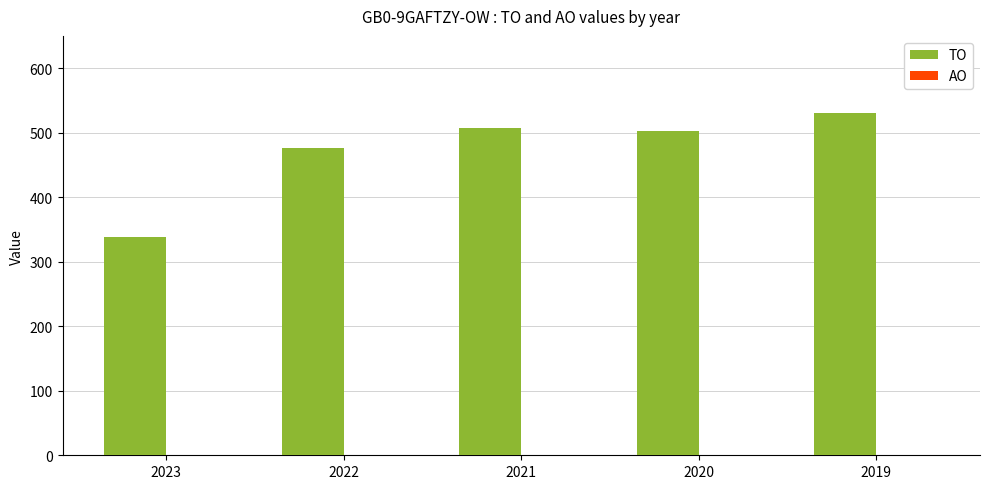

Reading right to left, list all the values displayed in this chart.

531	502	508	477	338